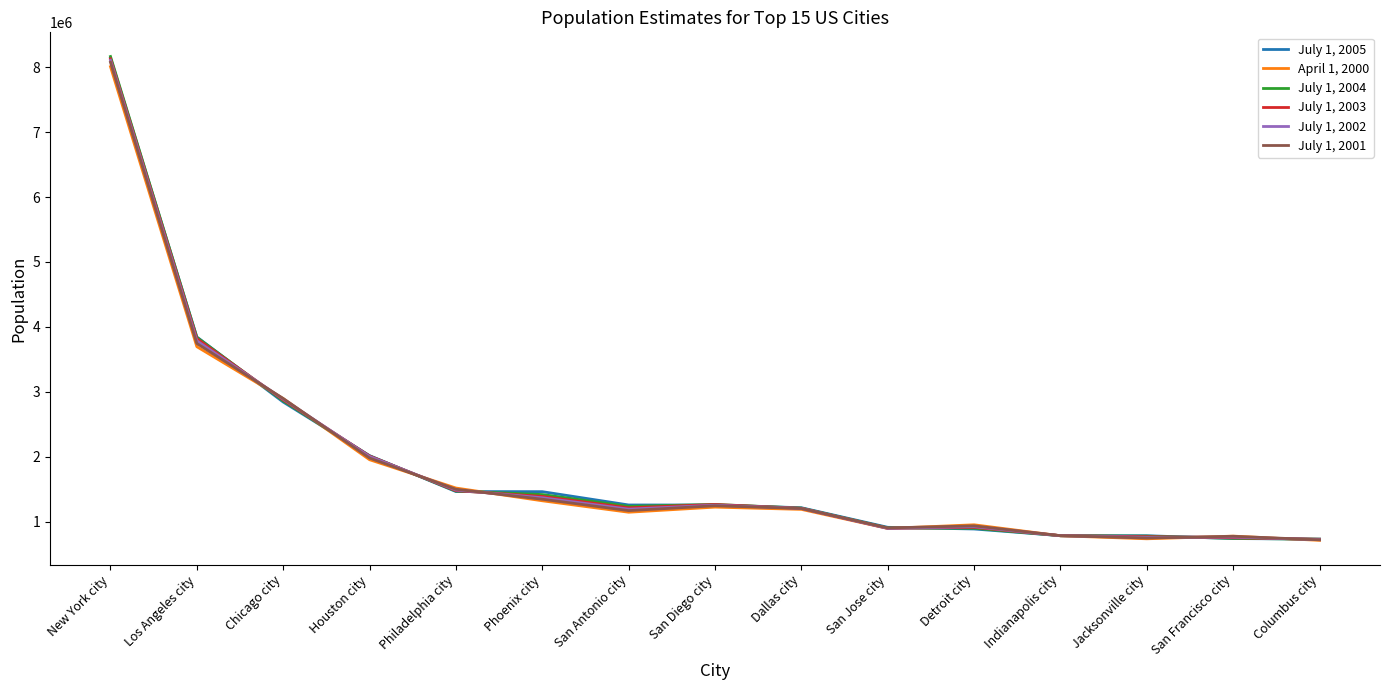

Which series has the widest spread of values?

July 1, 2004